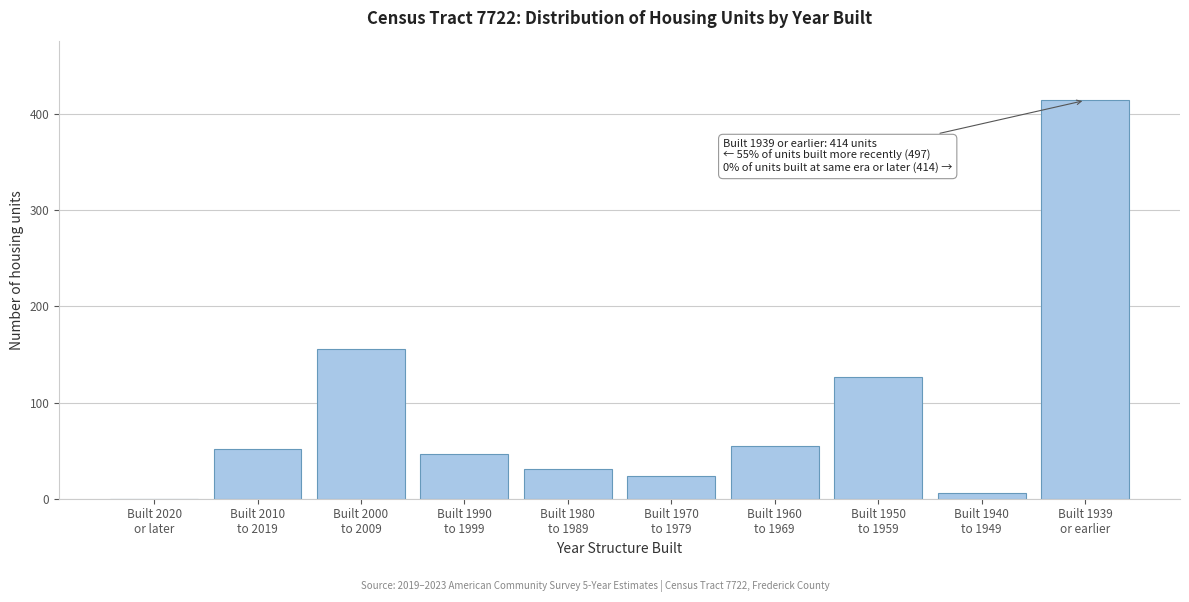

What is the maximum value shown in the chart?

414